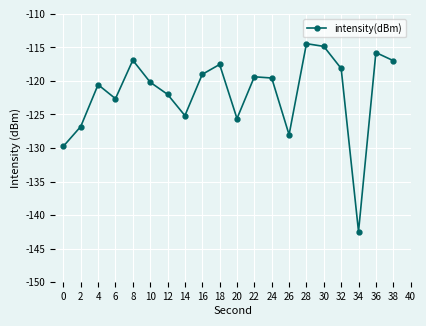

How many lines are shown in the chart?

1